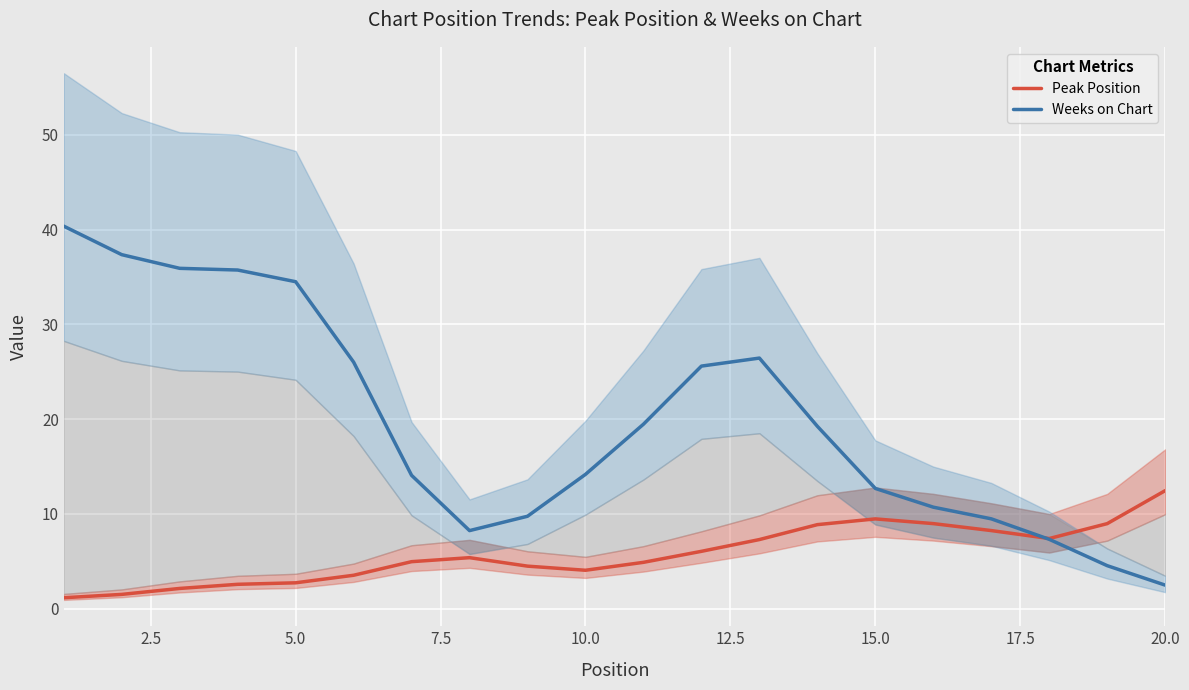

What are all the series names shown in the legend?

Peak Position, Weeks on Chart